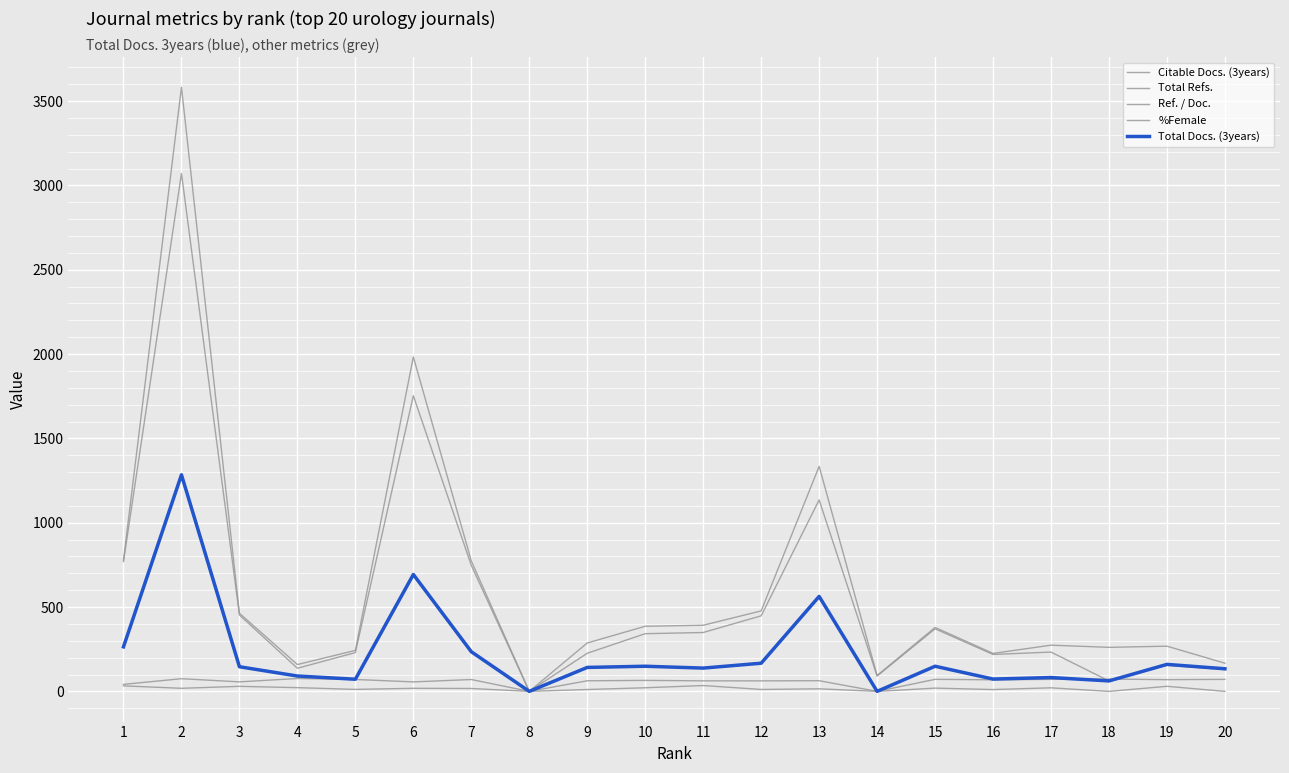

Which label corresponds to the smallest value in the chart?

8